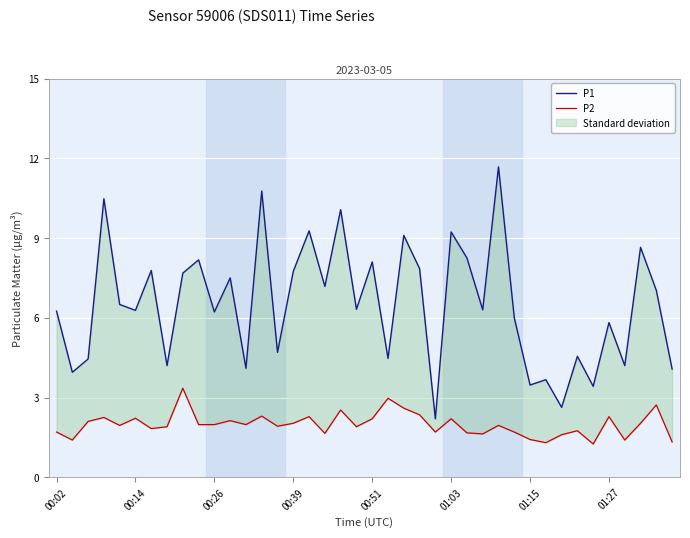

What is the difference between the maximum and minimum values in the P2 series?

2.1